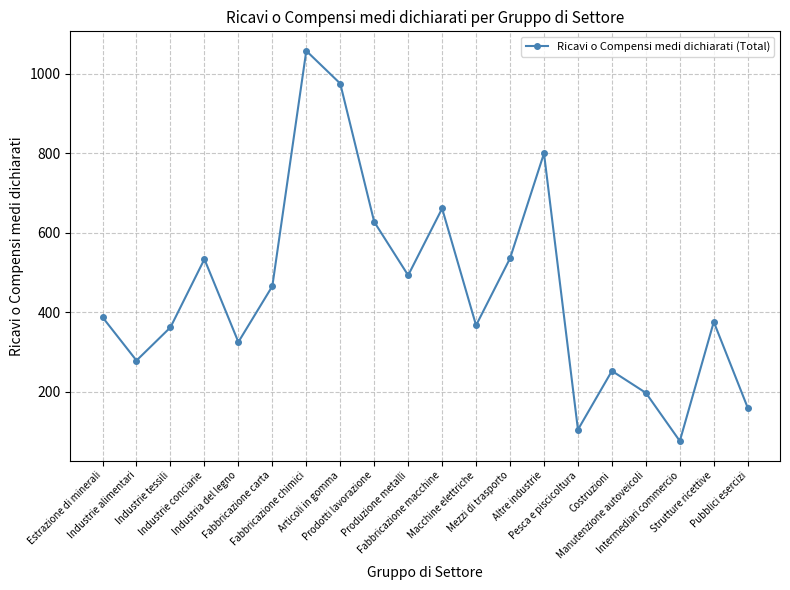

Count the number of categories in the chart.

20